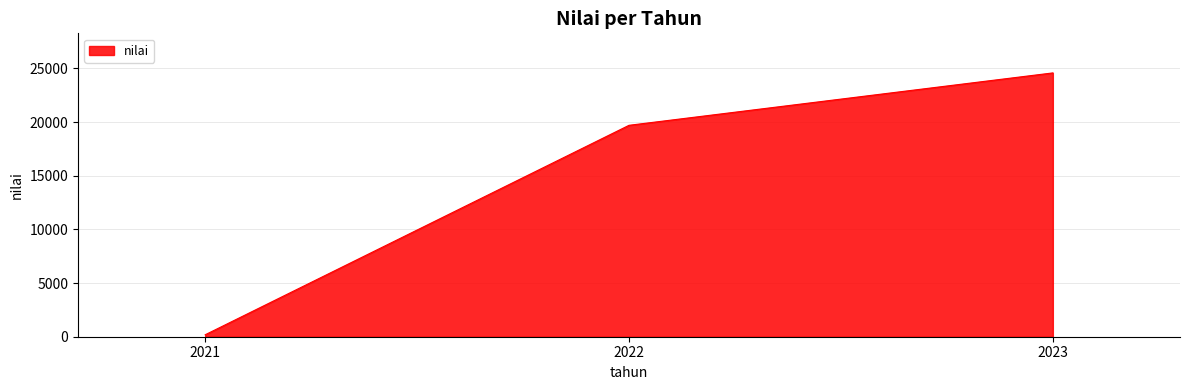

Rank the categories by value from lowest to highest.

2021, 2022, 2023